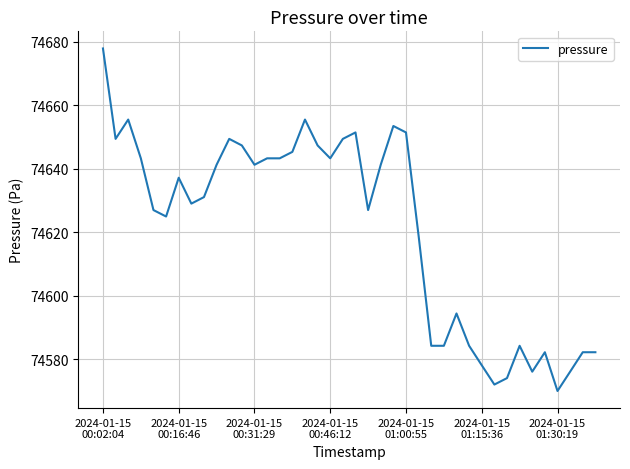

What is the difference between the second highest and second lowest values?

83.5